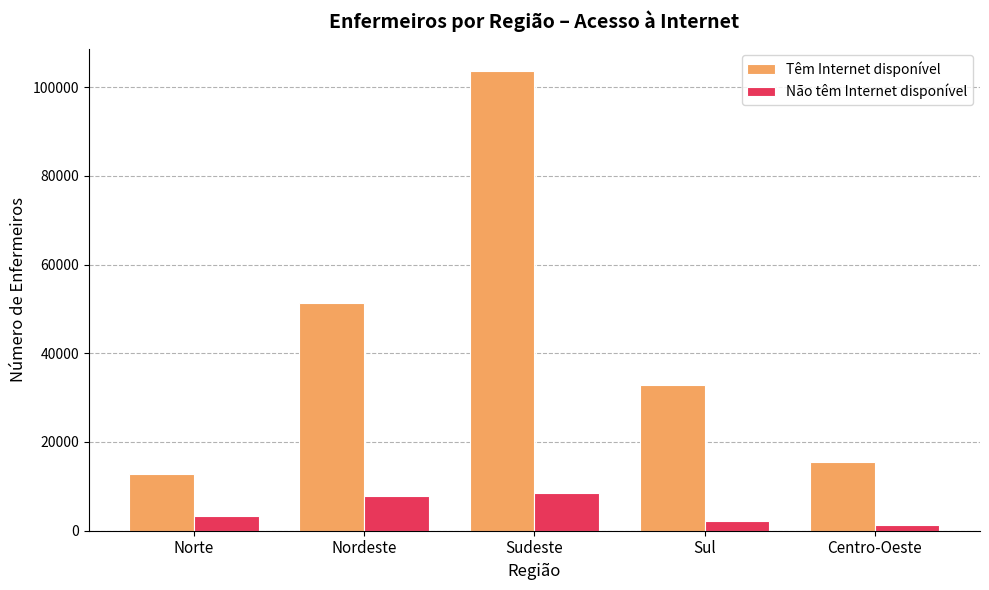

What are all the series names shown in the legend?

Têm Internet disponível, Não têm Internet disponível